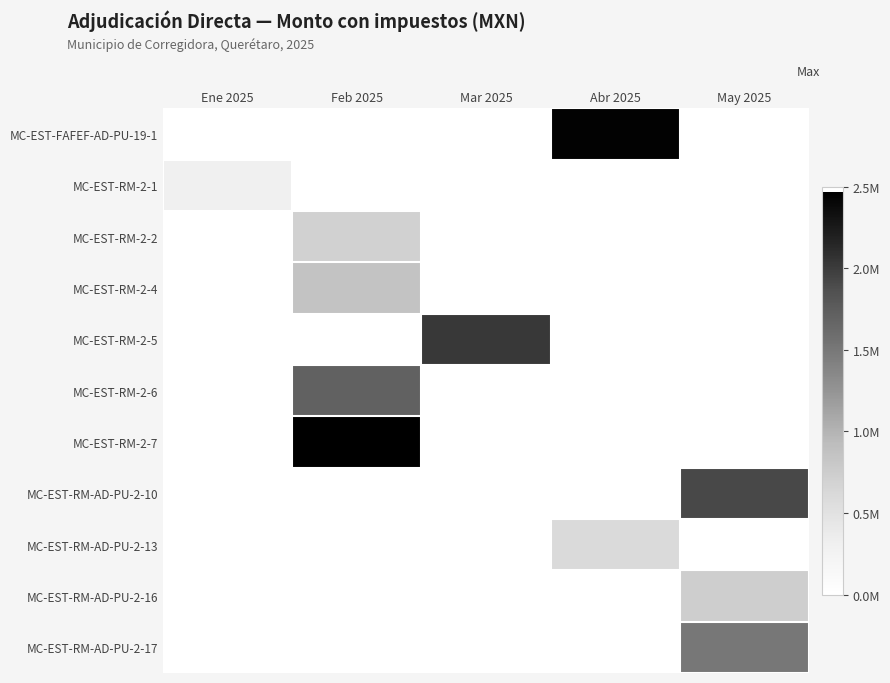

Which series changed the most between Ene 2025 and Mar 2025?

MC-EST-RM-2-5